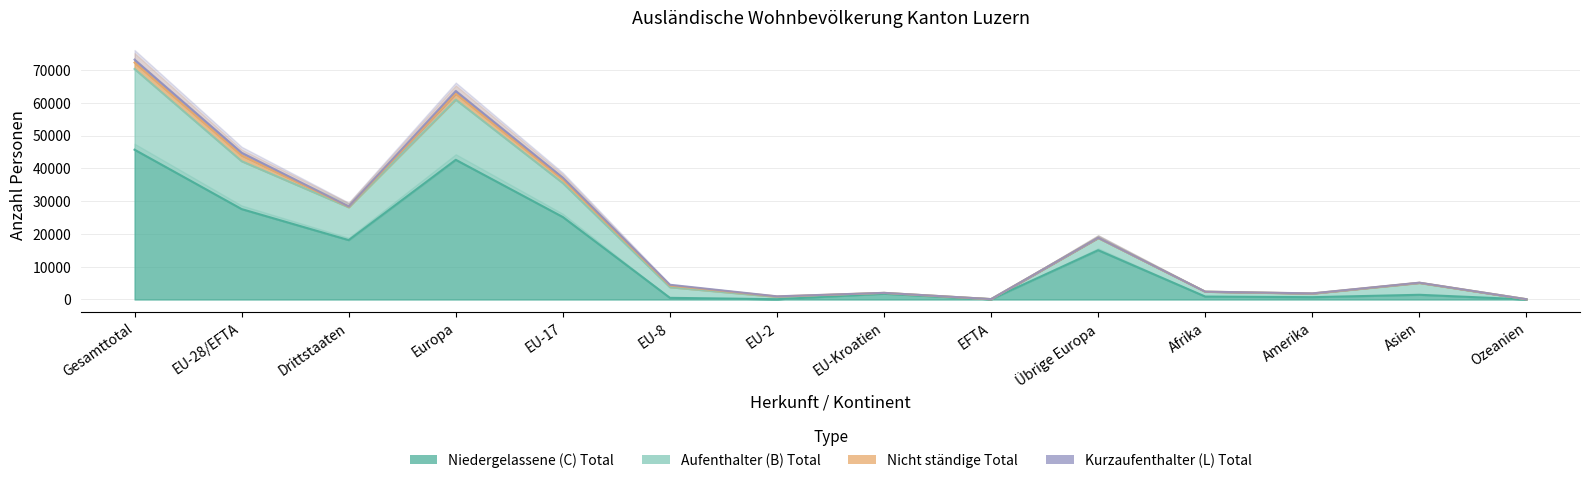

What is the average value of the Aufenthalter (B) Total series?

20222